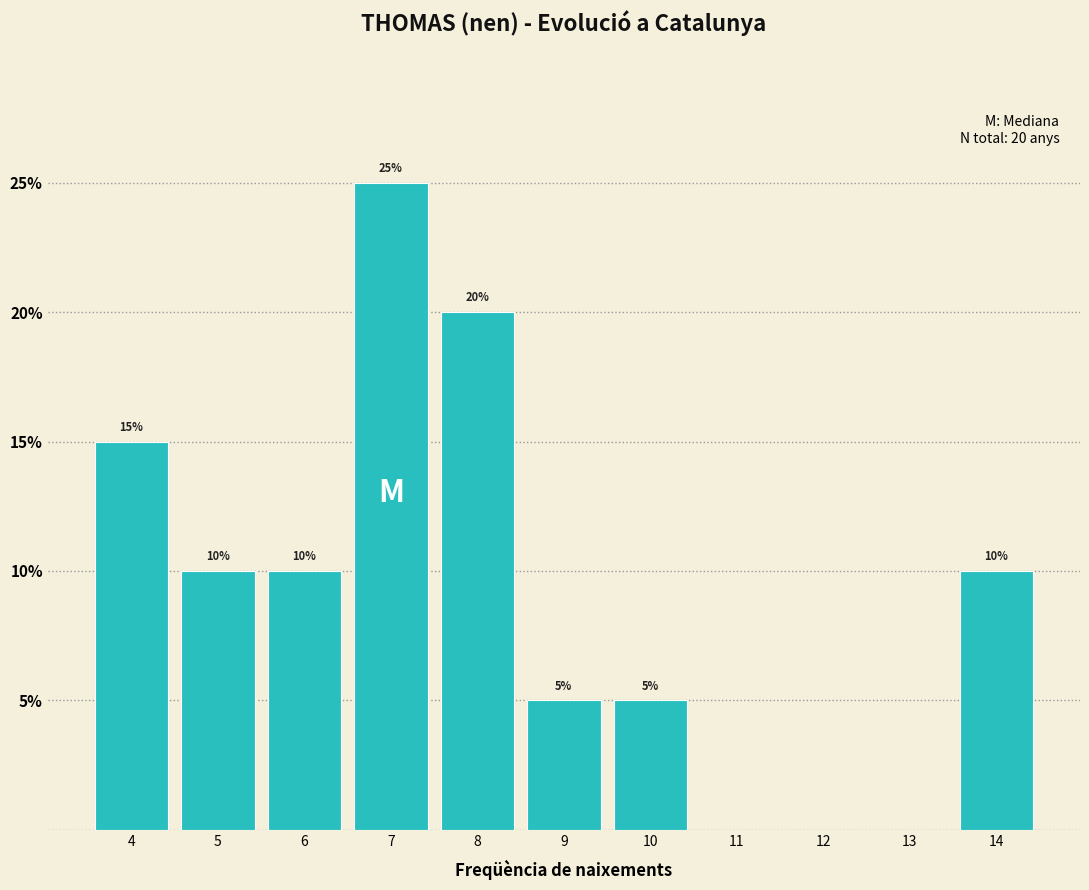

Which range on the x-axis has the tallest bar?

6.5 to 7.5